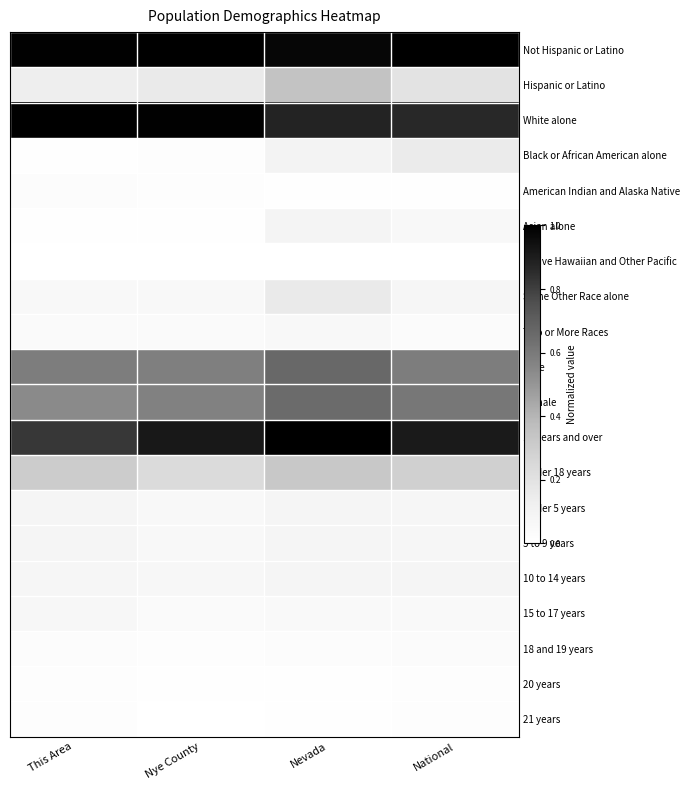

Between This Area and Nye County, which is larger?

Nye County